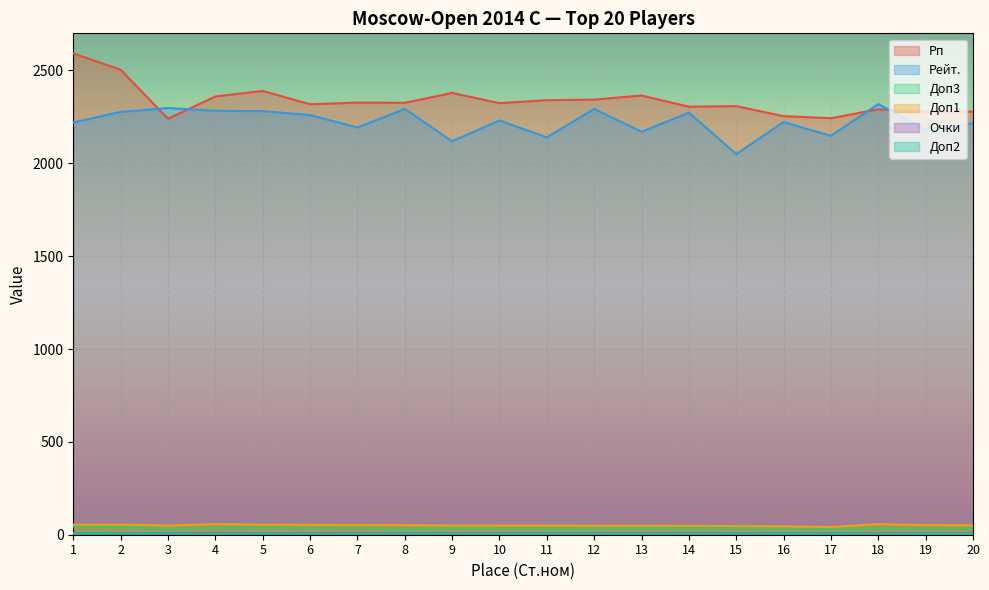

Which series has the widest spread of values?

Рп